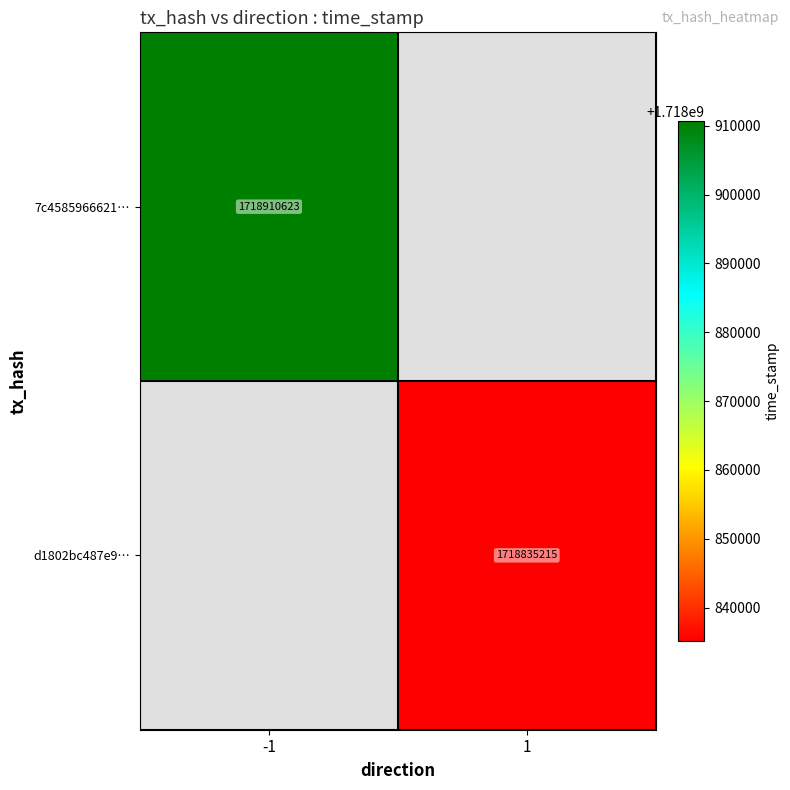

True or false: d1802bc487e9… has a value of 2839745557 at 1.

False